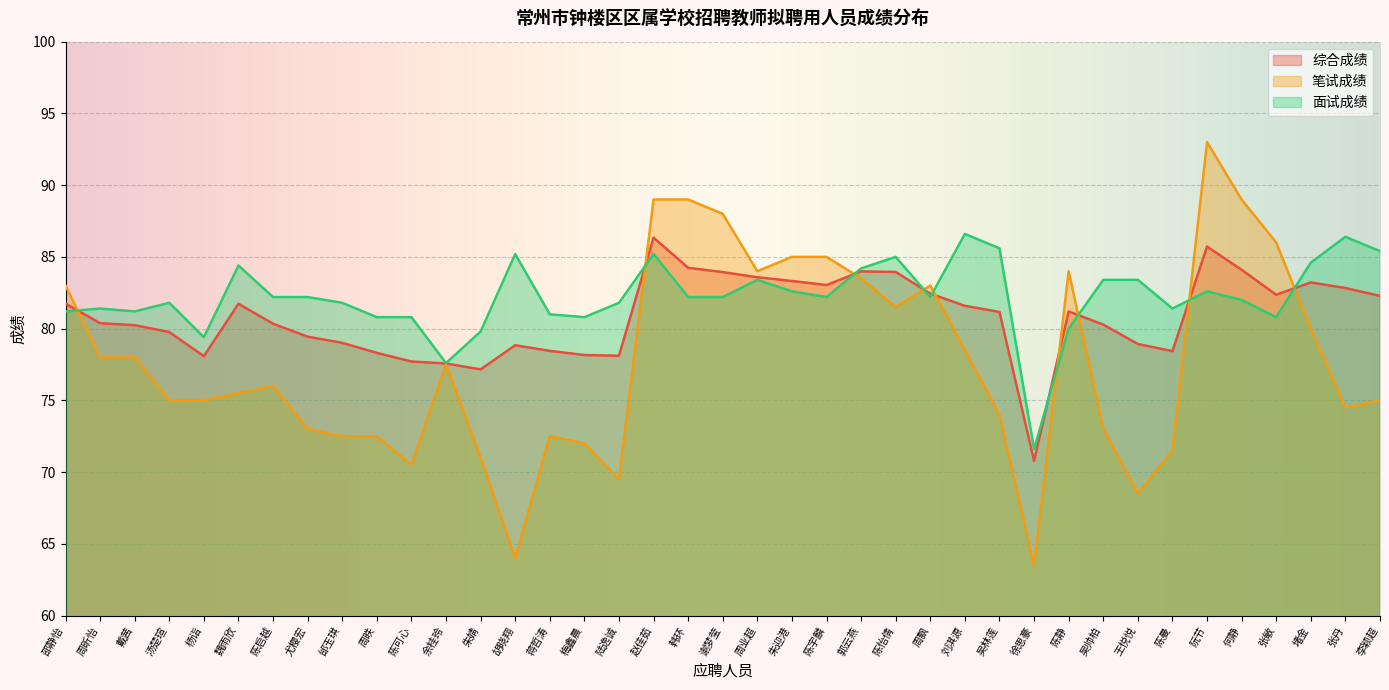

Is it true that 面试成绩 equals 79.4 at 杨诣?

True